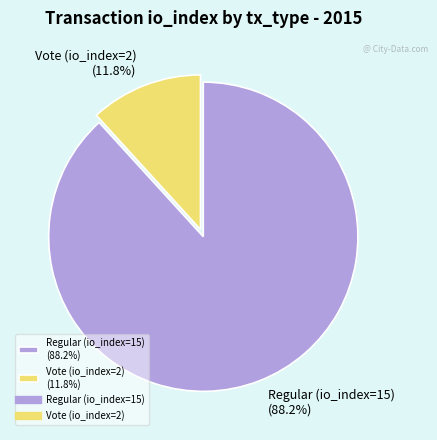

How many slices are in this pie chart?

2